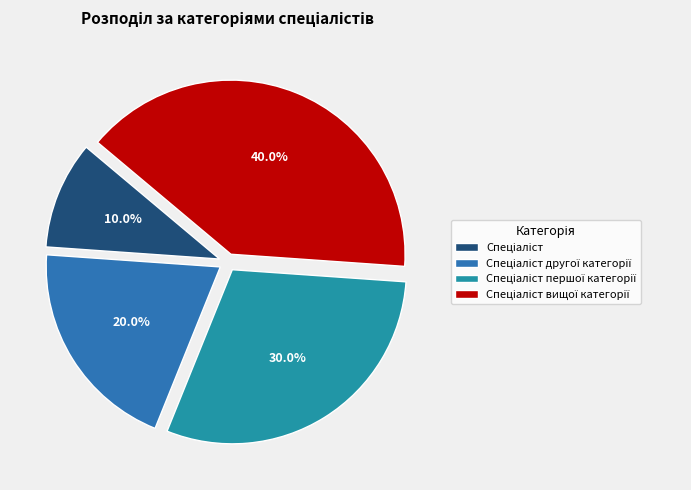

Between Спеціаліст першої категорії and Спеціаліст вищої категорії, which is larger?

Спеціаліст вищої категорії